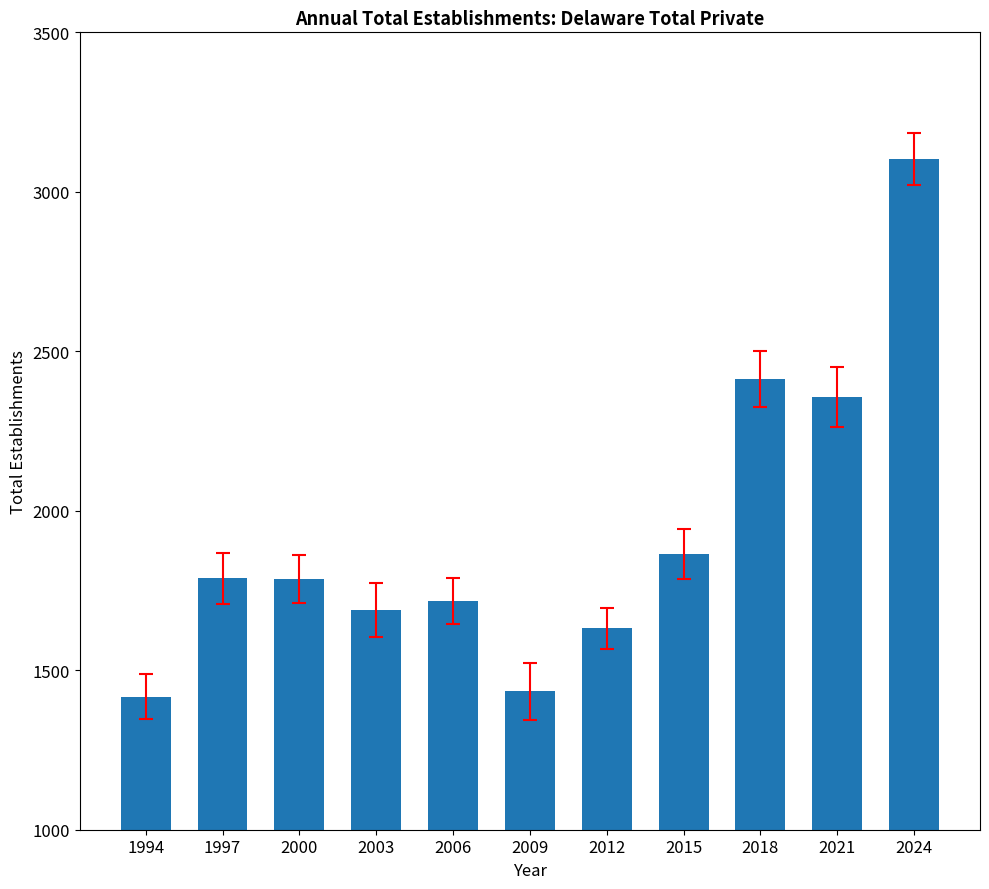

True or false: the data shows 2357 at 2021.

True